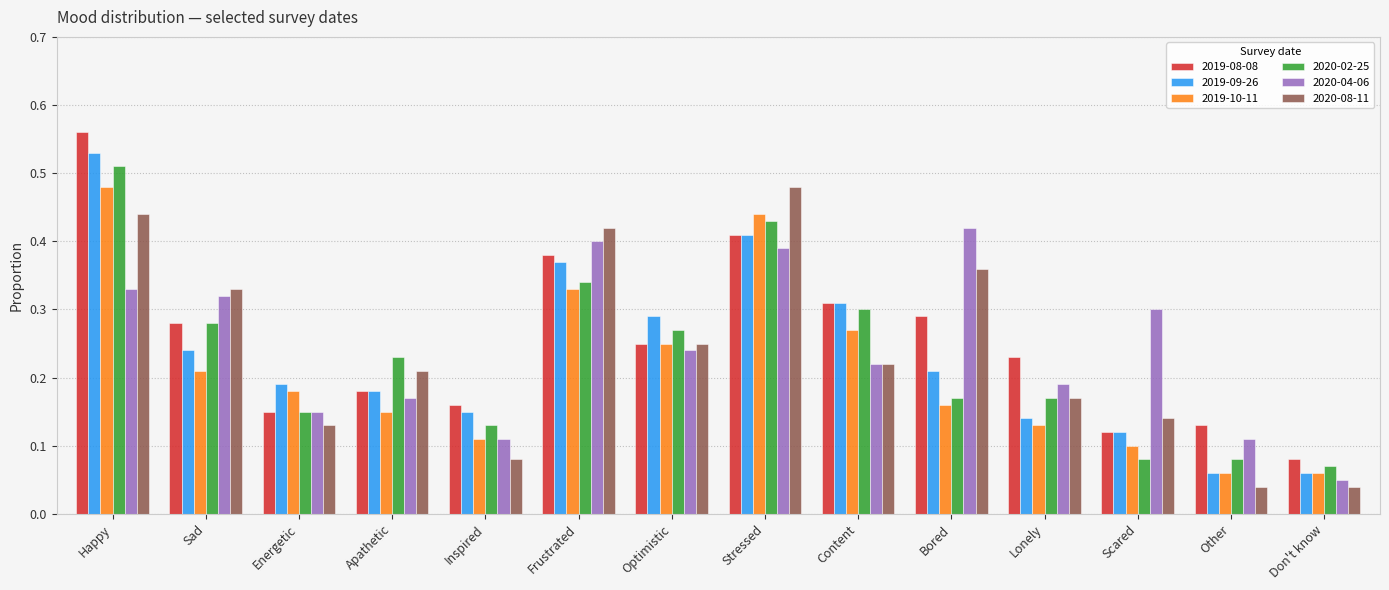

Which label corresponds to the largest value in the chart?

Happy